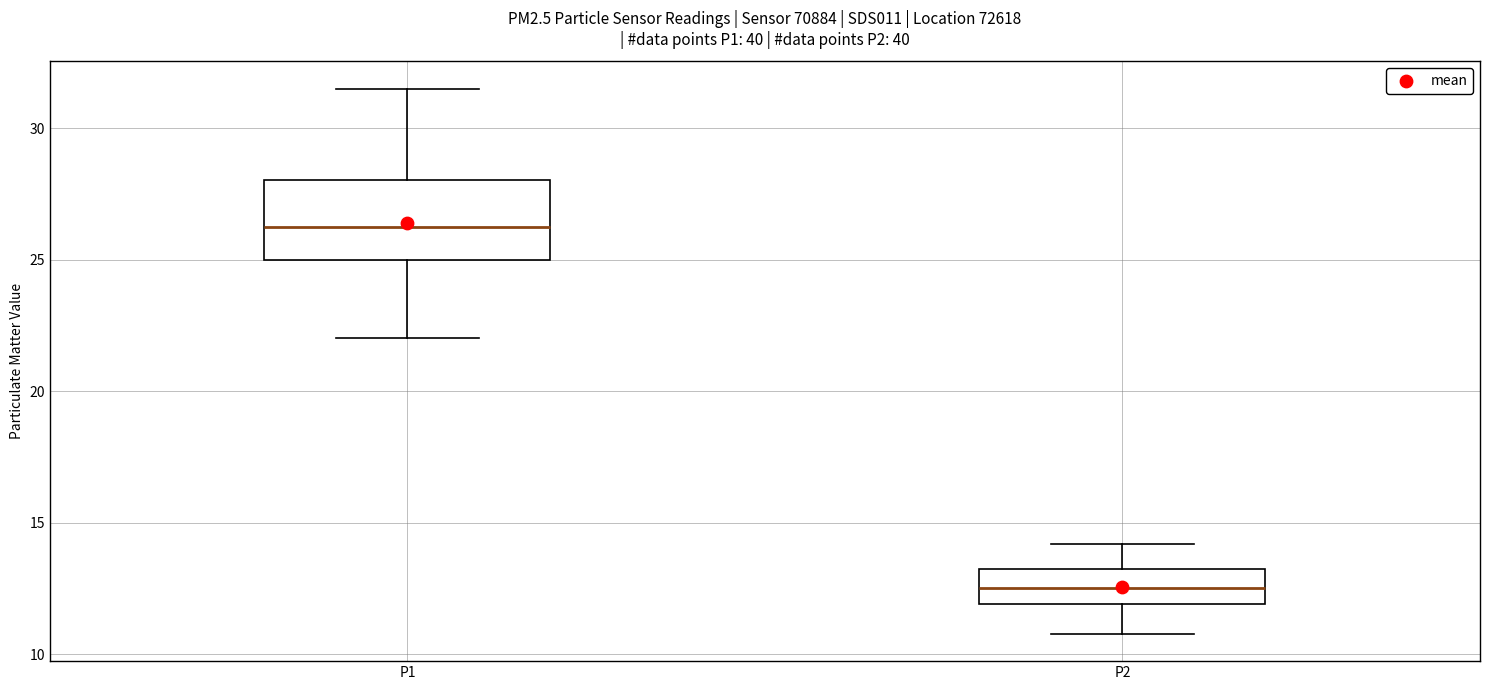

Reading left to right, transcribe this box plot: for each box, give where its median line is, the range the box spans, and where its two whiskers end, as read against the y-axis. The values are not printed on the chart, so give them approximately, as read against the axis.

P1: median 26.0, box 25.0 to 28.0, whiskers 22.0 to 31.5
P2: median 12.5, box 12.0 to 13.0, whiskers 11.0 to 14.0